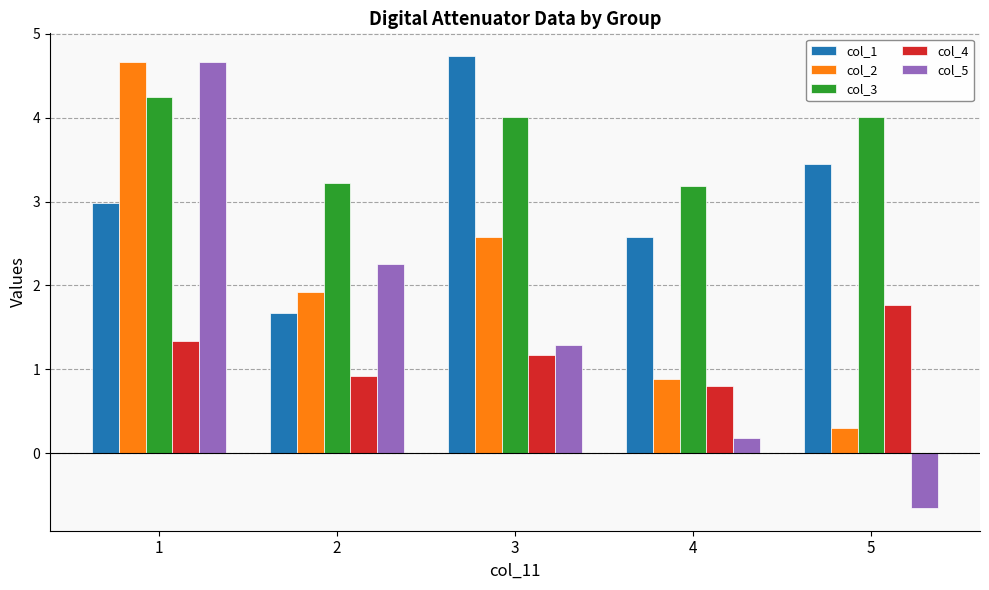

At which label does col_5 reach its minimum?

5